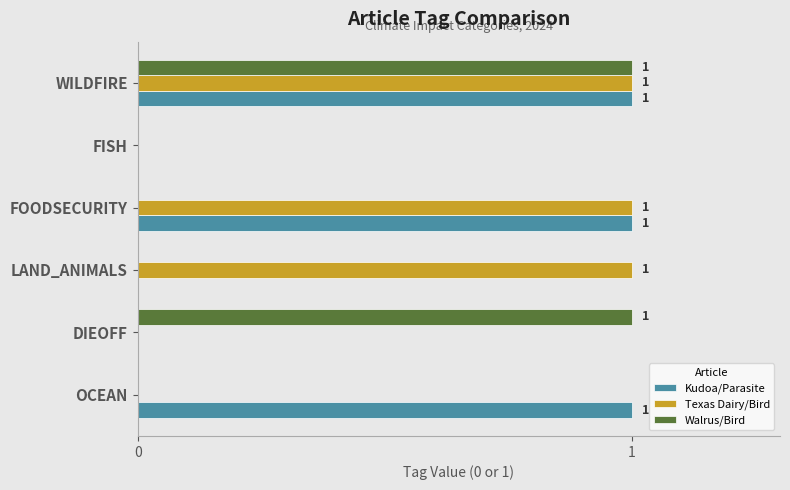

How many distinct data groups are displayed?

3